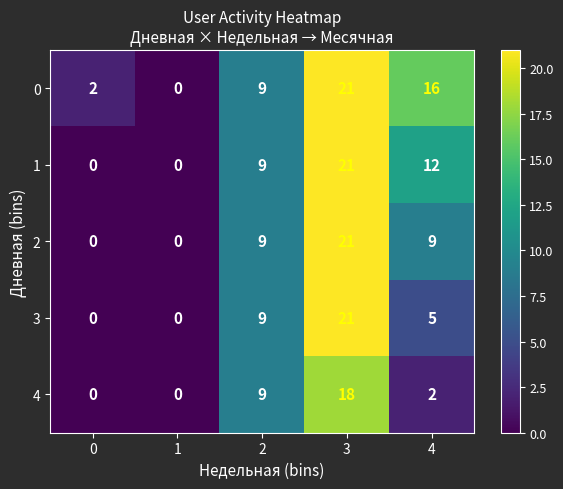

What is the greatest value displayed?

21